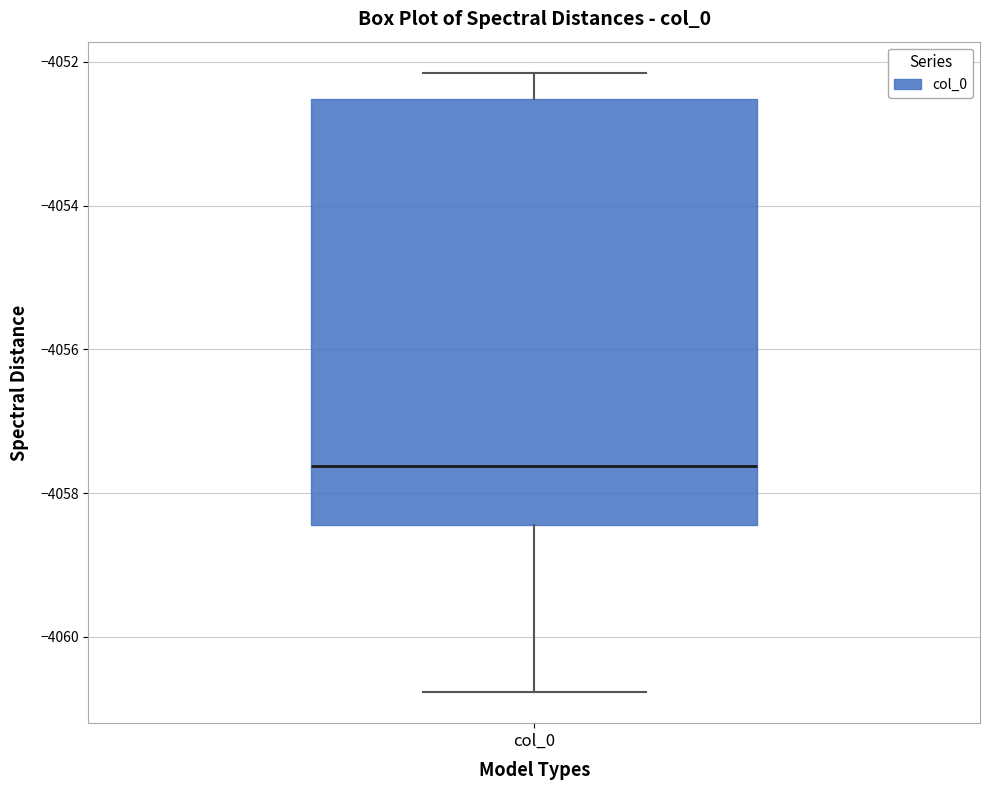

Read this box plot against the y-axis: the position of the median line, the range covered by the box, and the ends of both whiskers. The values are not printed on the chart, so give them approximately, as read against the axis.

median -4057.6, box -4058.4 to -4052.6, whiskers -4060.8 to -4052.2